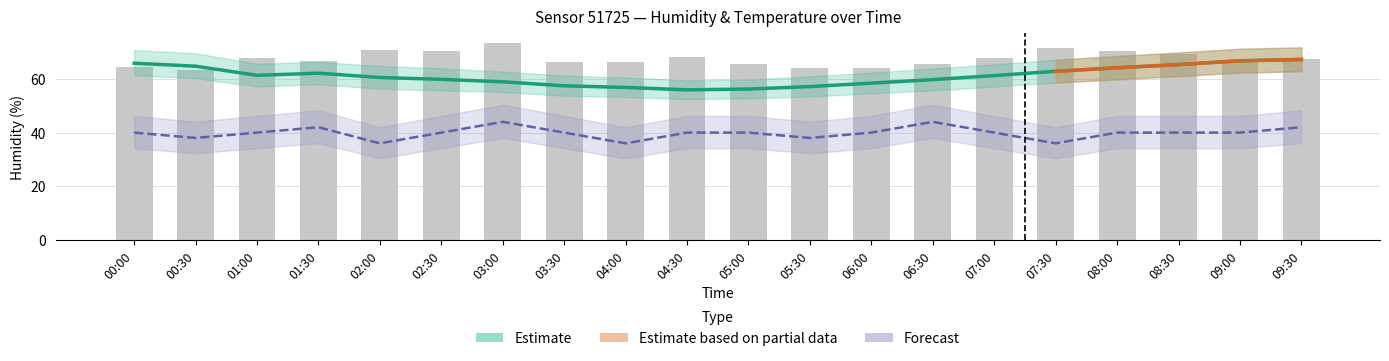

At which label is humidity closest to 61?

07:00